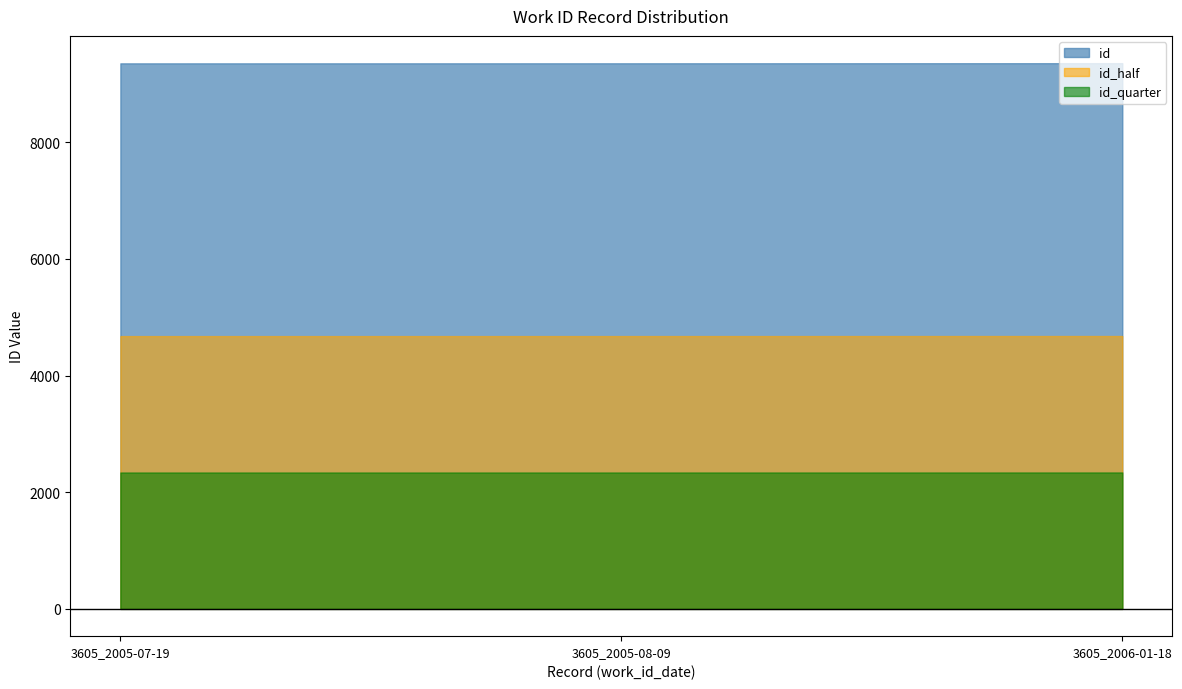

What is the maximum value for id_half?

4677.5